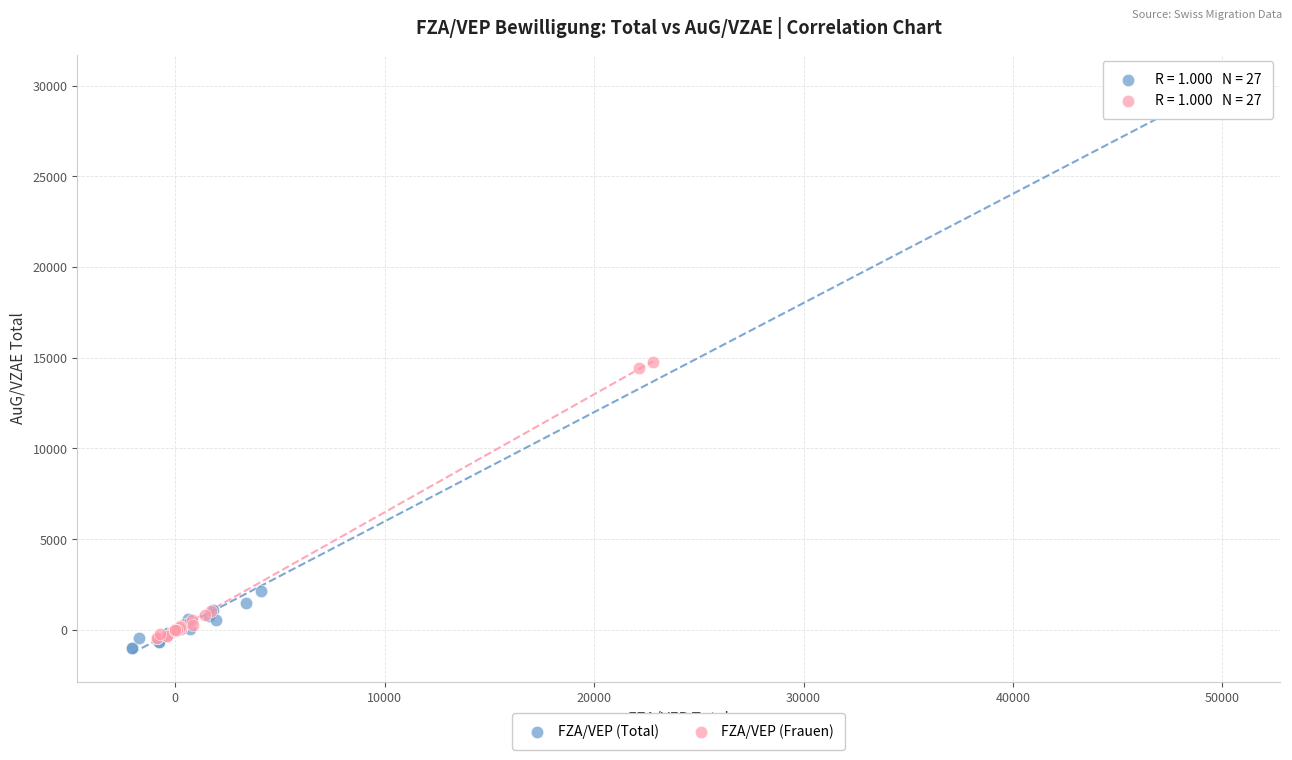

Which series has the widest spread of Y values?

FZA/VEP (Total)